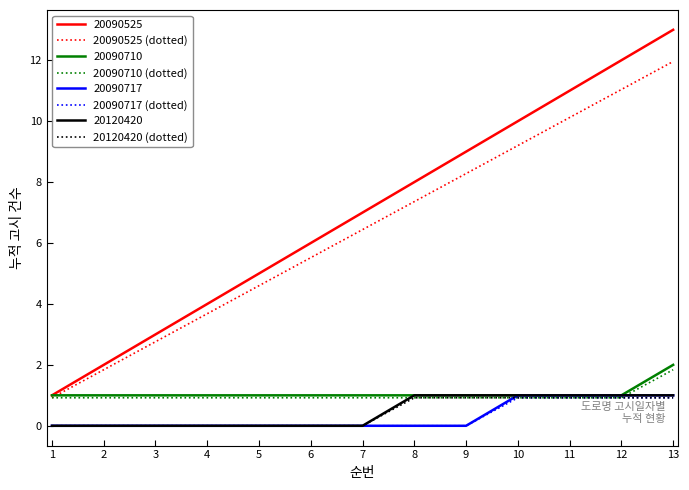

What is the sum of all 20090710 (dotted) values?

12.9